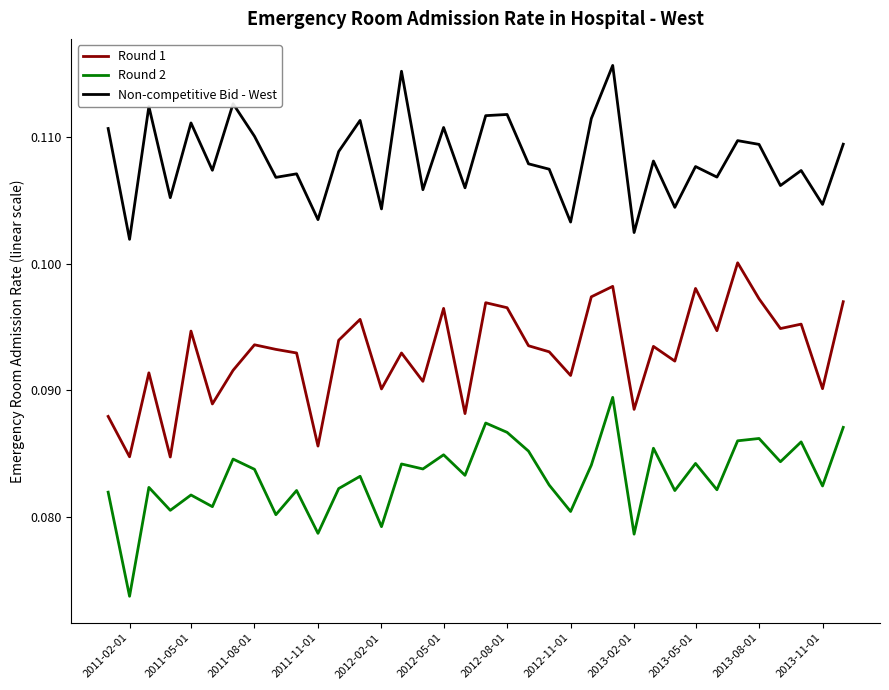

True or false: Round 1 and Non-competitive Bid - West intersect in this chart.

False